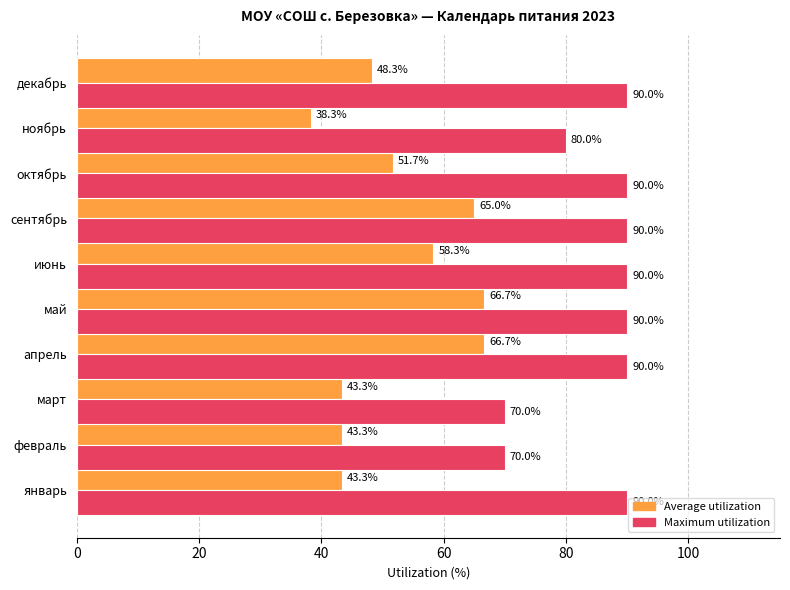

Which series has the largest total across all categories?

Maximum utilization